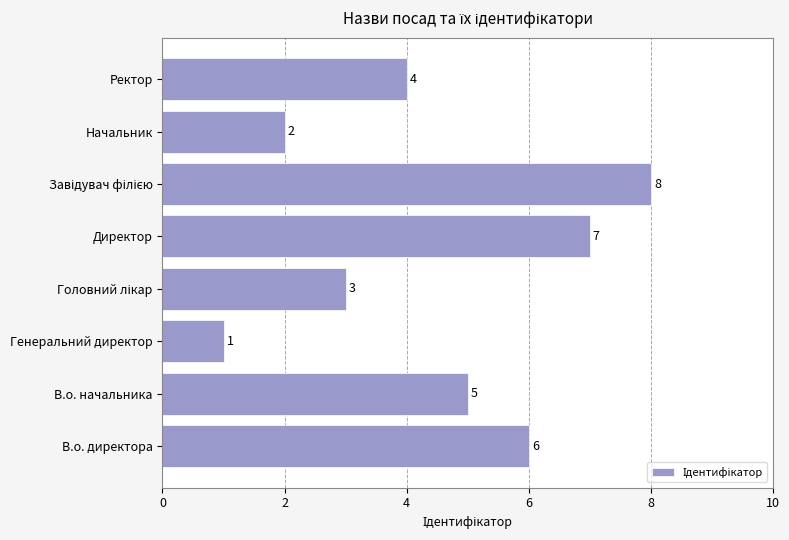

Does the chart contain any negative values?

No